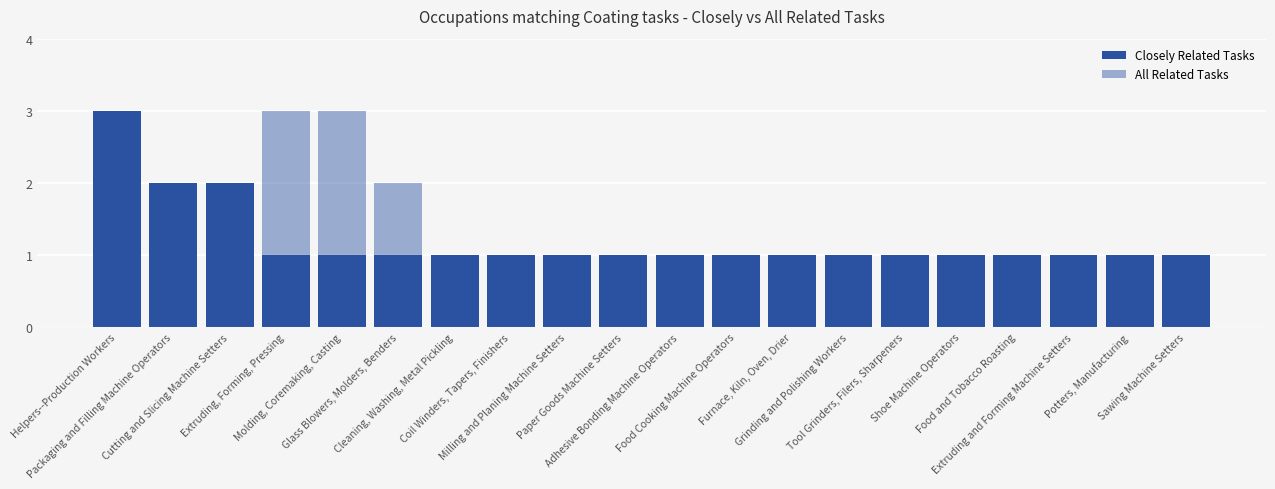

What is the value of the Closely Related Tasks bar at the 1st from the left?

3